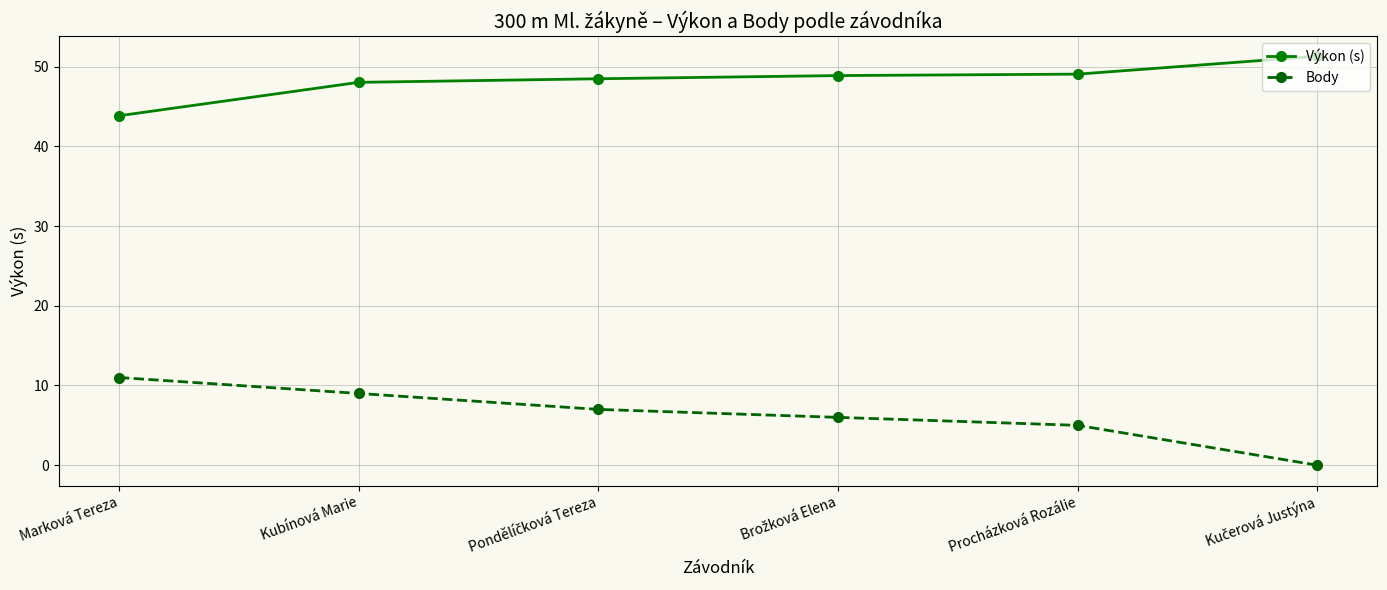

What are all the series names shown in the legend?

Výkon (s), Body